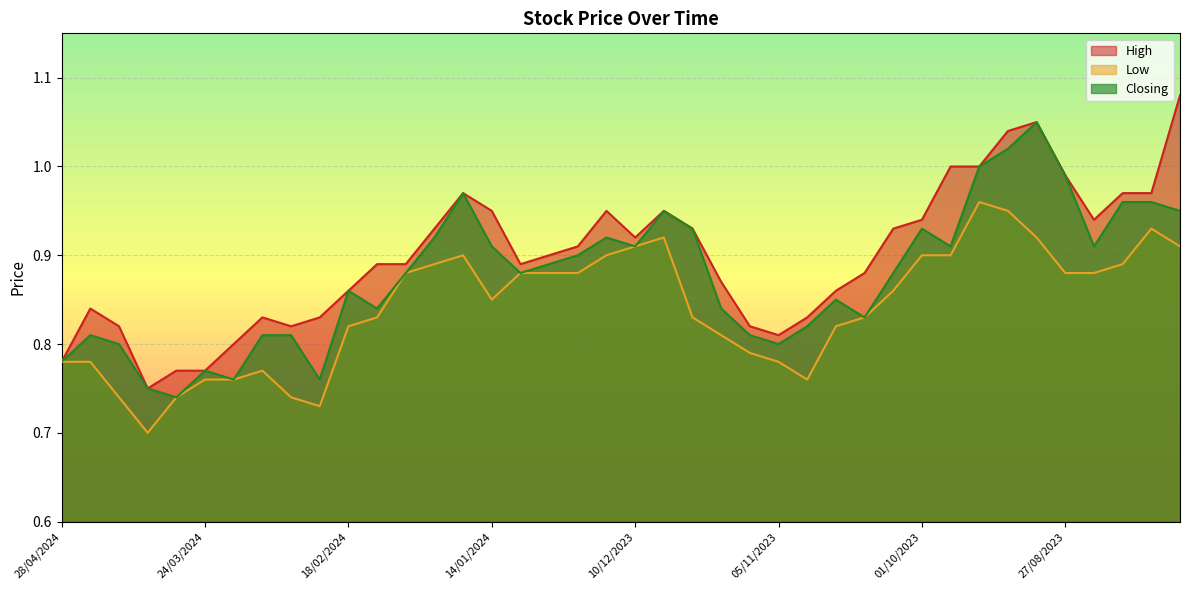

What are all the series names shown in the legend?

High, Low, Closing